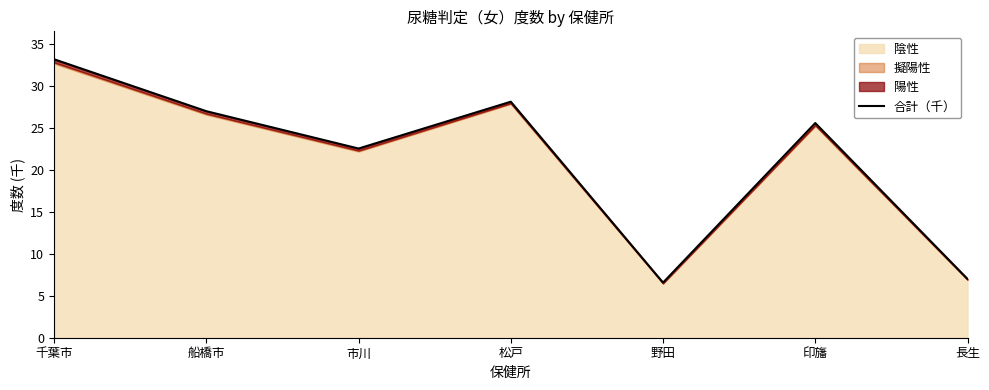

Approximately how many times larger is the value at 印旛 compared to 松戸?

0.9